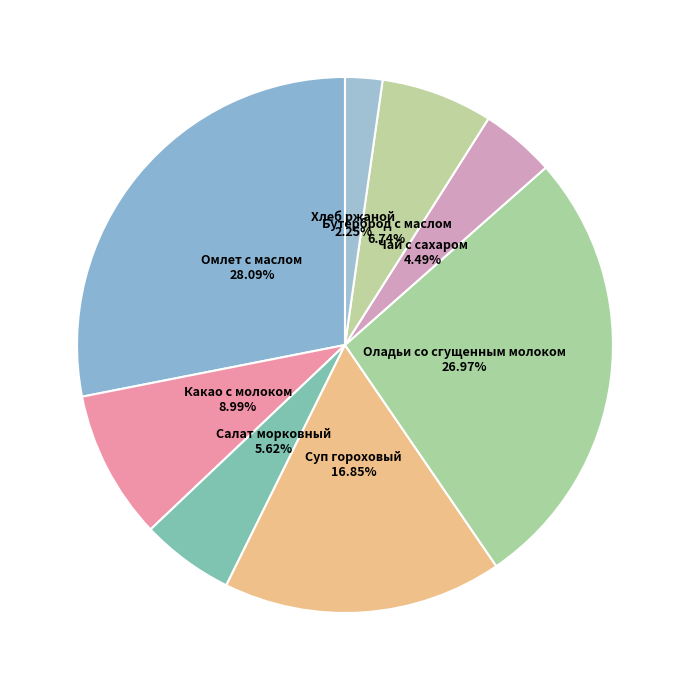

To the nearest percent, what is the difference between the largest and smallest slice percentages?

26%